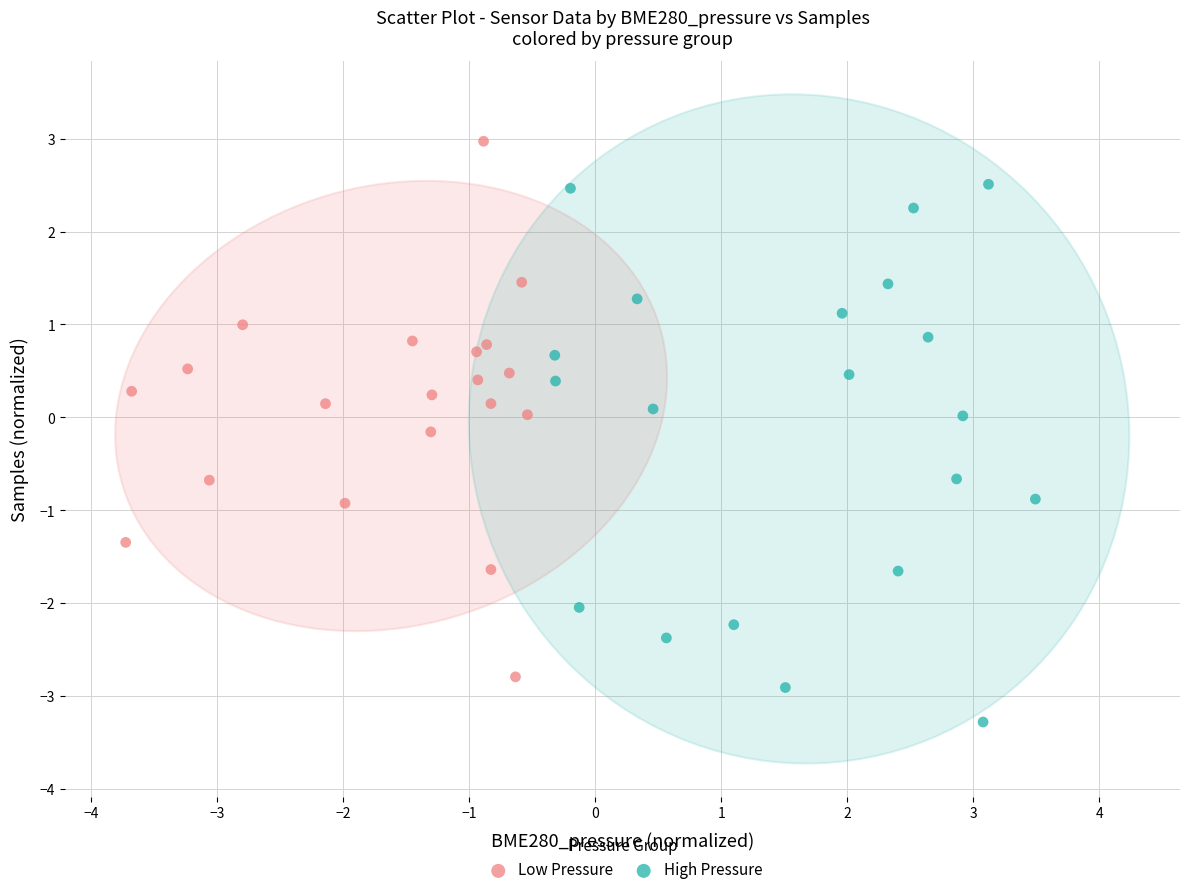

Which series reaches the minimum Y coordinate?

High Pressure